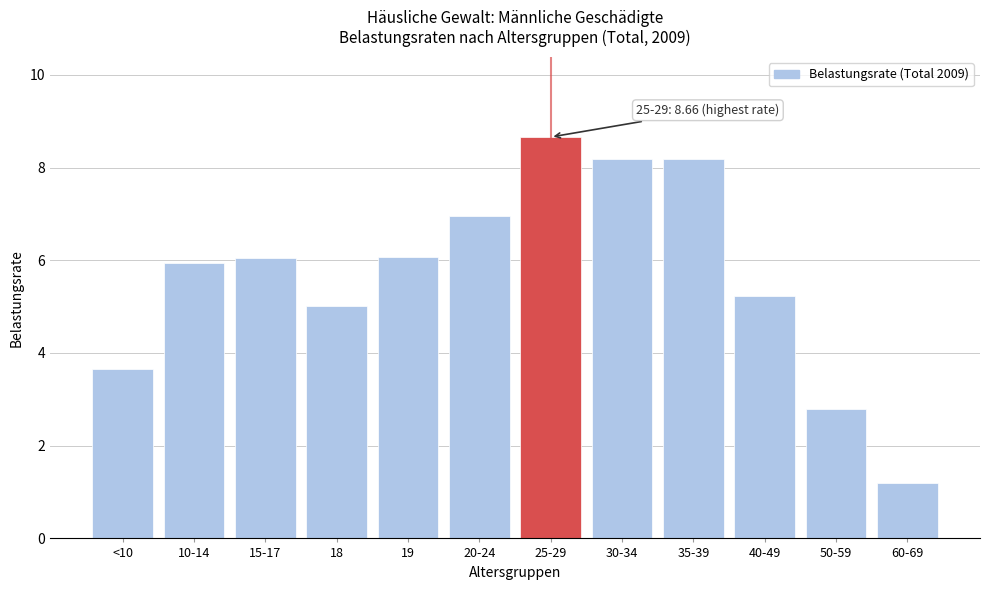

Where is the data nearest to the value 4?

<10